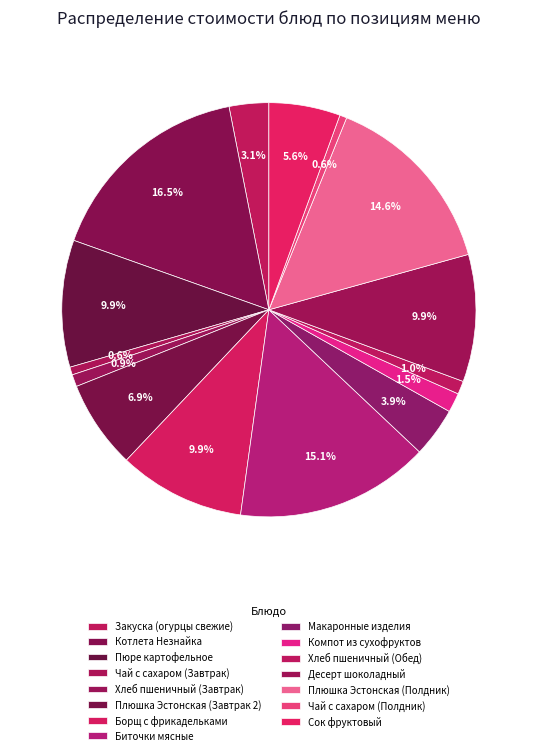

Count the number of slices in the pie.

15